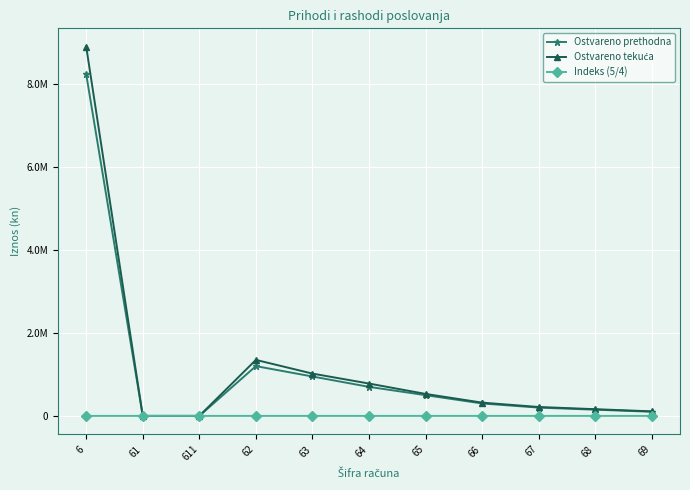

Which category has the lowest value across all series?

61